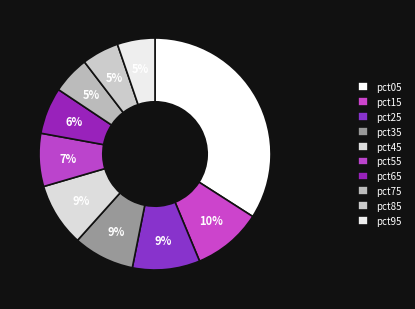

To the nearest percent, what is the average slice percentage?

10%